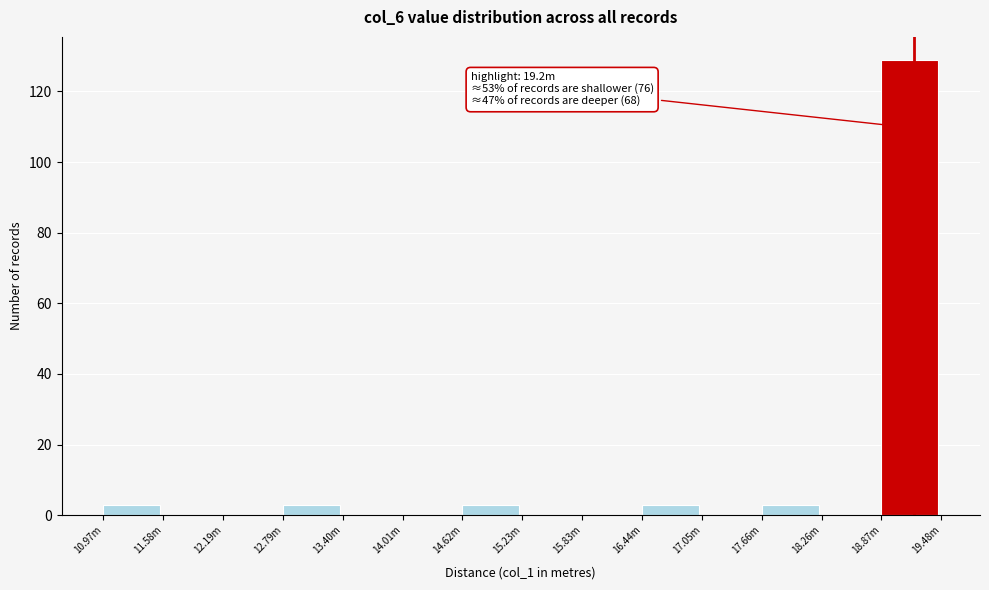

Reading left to right, extract all data points from this chart.

10.97m=3	11.58m=0	12.19m=0	12.79m=3	13.40m=0	14.01m=0	14.62m=3	15.23m=0	15.83m=0	16.44m=3	17.05m=0	17.66m=3	18.26m=0	18.87m=129